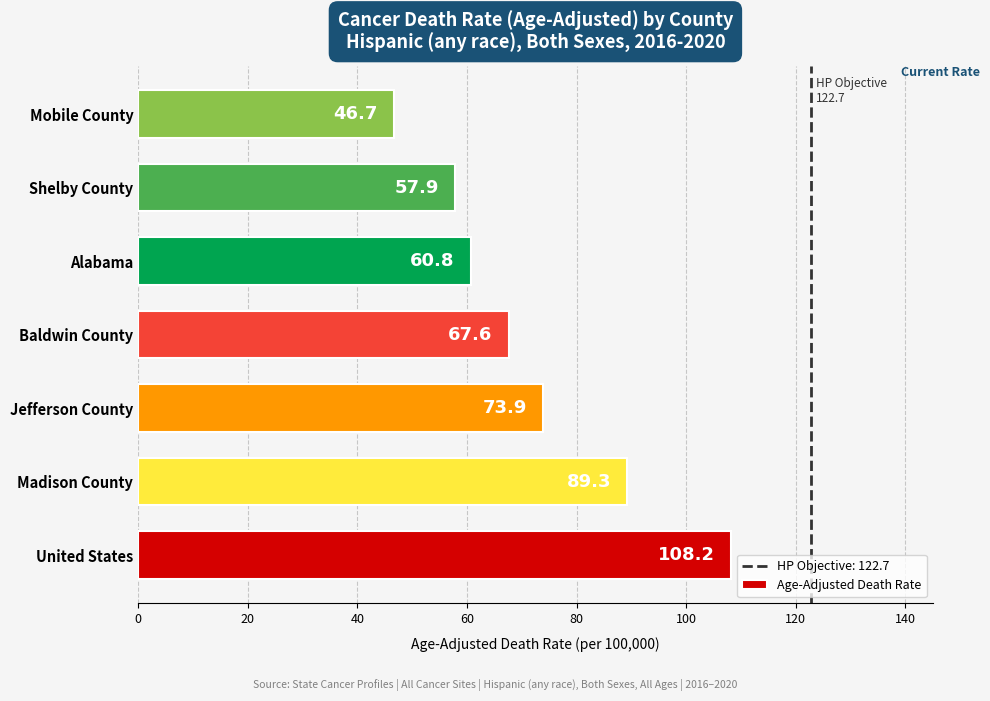

The chart shows a value of 73.9 at Jefferson County. True or false?

True